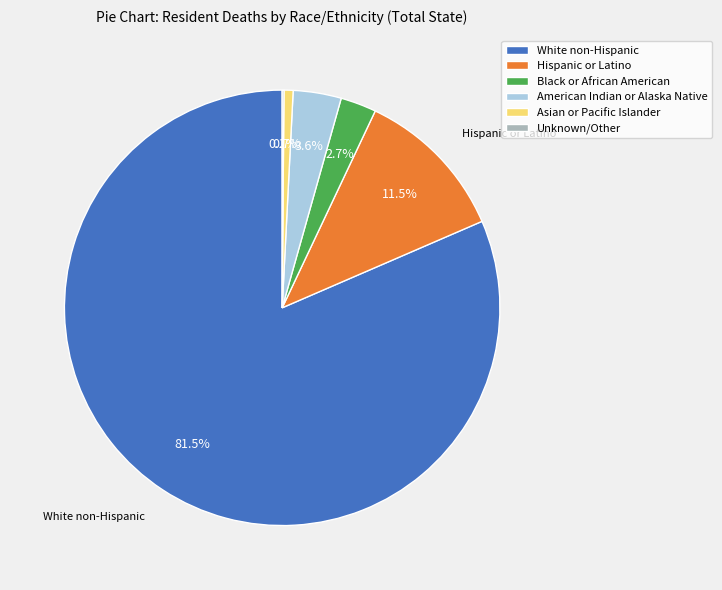

Is there a majority slice in this chart?

Yes